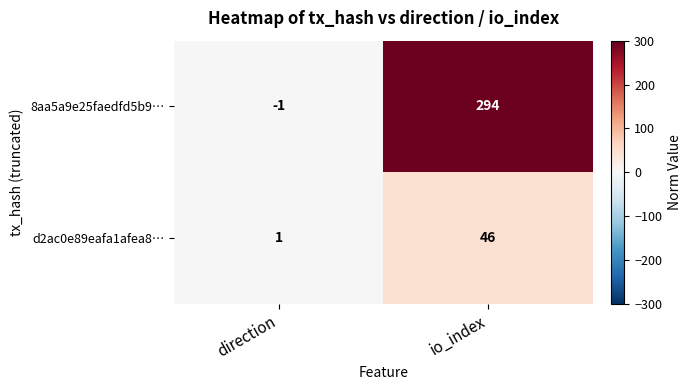

Is it true that d2ac0e89eafa1afea8… equals 0 at direction?

False